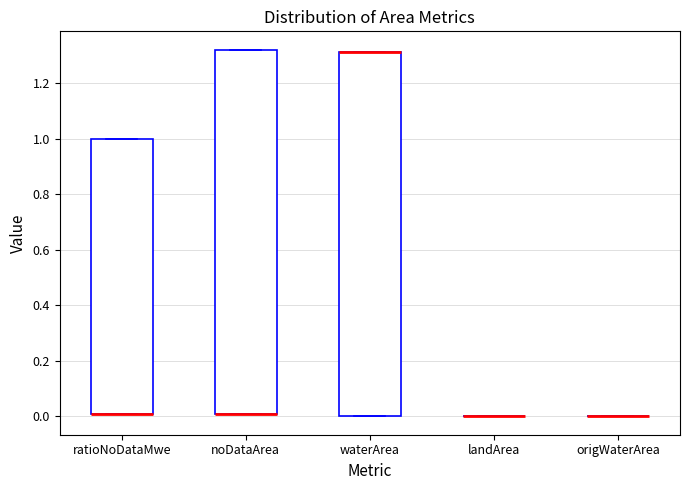

Where is the upper edge of the box for waterArea on the y-axis? The values are not printed on the chart, so give them approximately, as read against the axis.

1.32